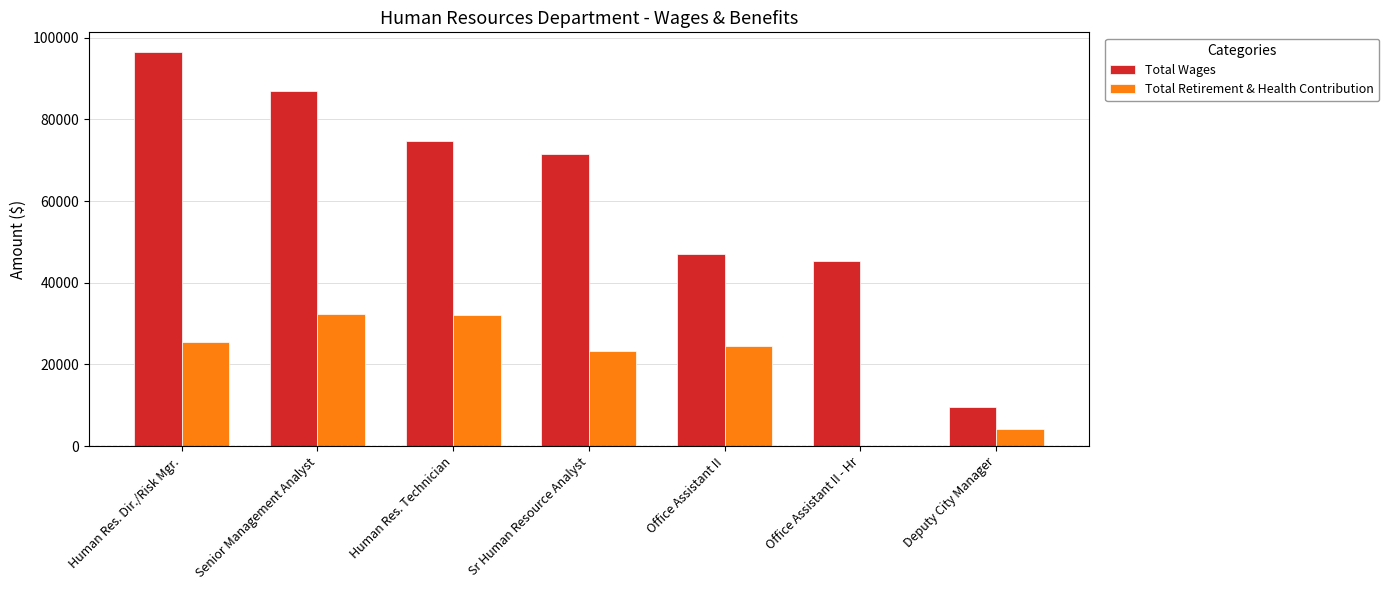

What is the maximum value for Total Wages?

96479